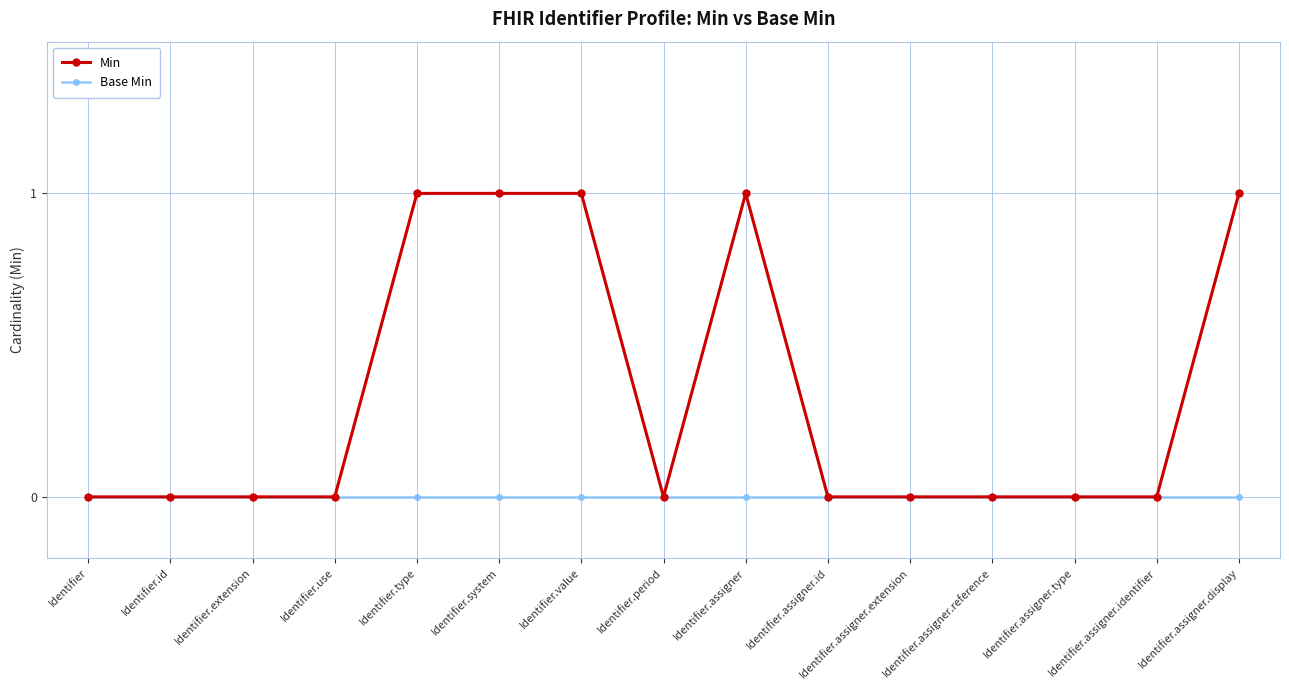

The value of Min at Identifier.assigner.type is 0. True or false?

True